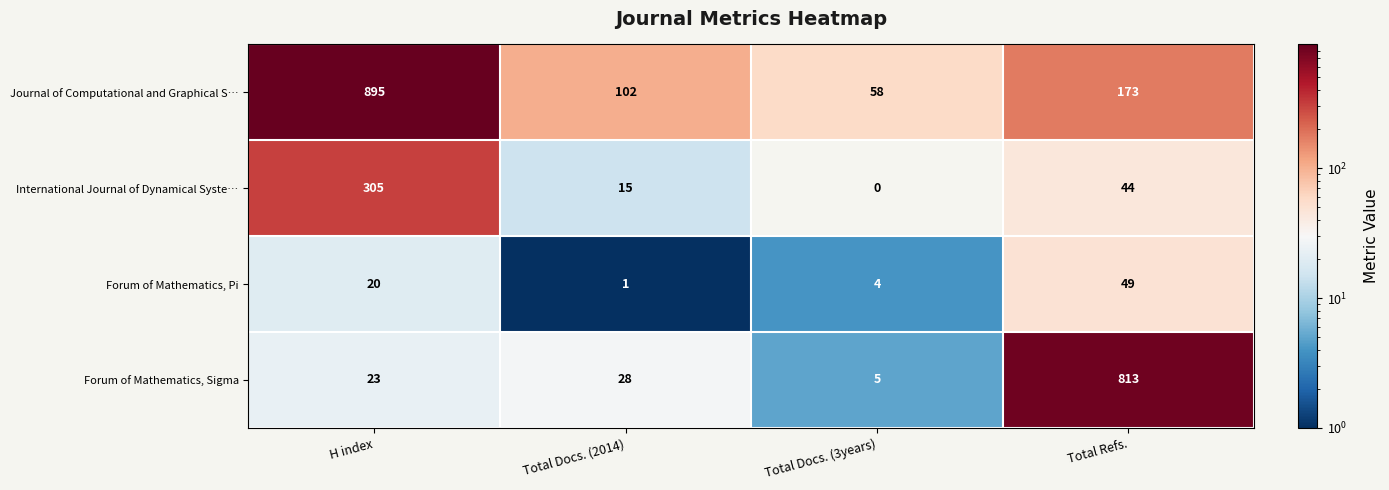

List the series in order of their overall mean, highest first.

Journal of Computational and Graphical S…, Forum of Mathematics, Sigma, International Journal of Dynamical Syste…, Forum of Mathematics, Pi